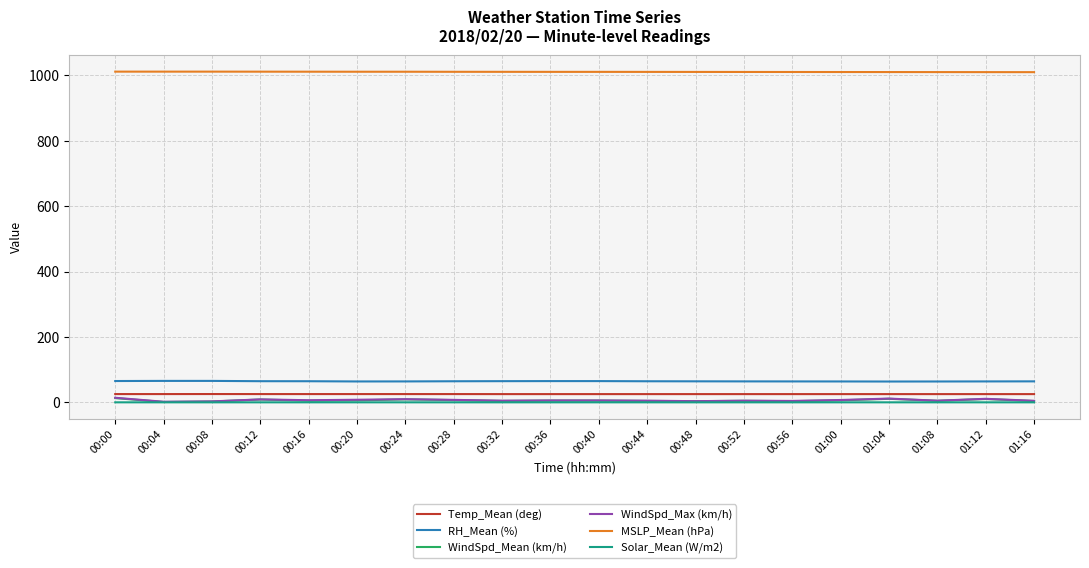

How many distinct data groups are displayed?

6